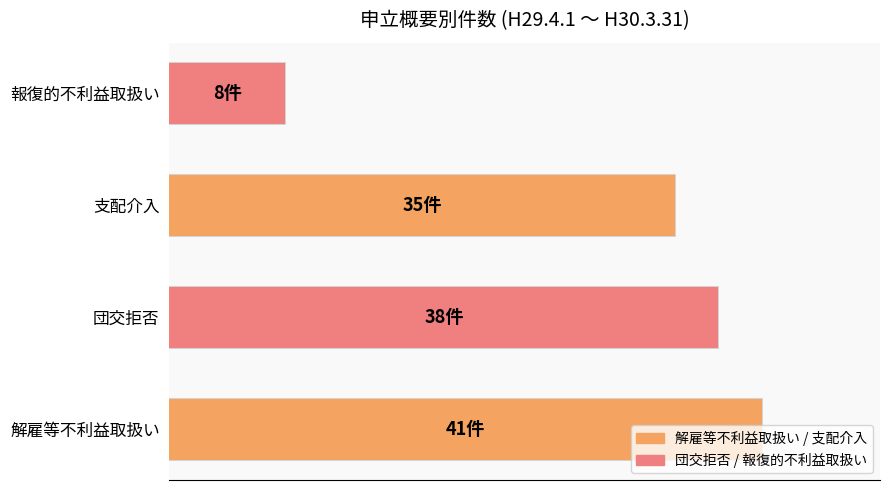

What is the value of the 1st bar from the left?

41